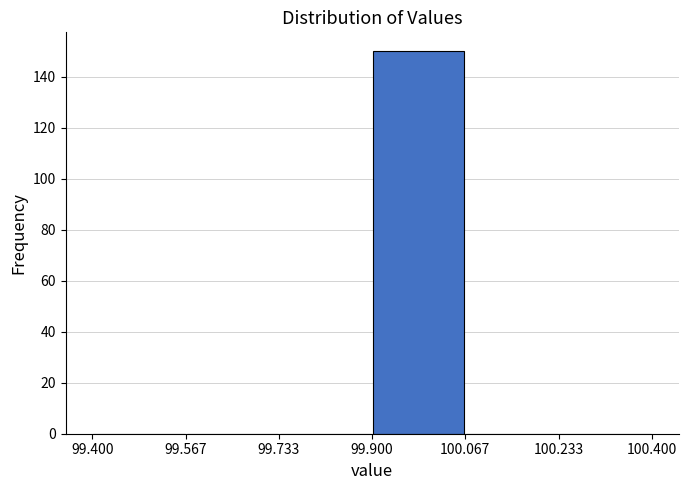

Reading left to right, transcribe this chart: for each bar, give the range it covers on the x-axis and its height. The values are not printed on the chart, so give them approximately, as read against the axis.

99.400 to 99.567: 0
99.567 to 99.733: 0
99.733 to 99.900: 0
99.900 to 100.067: 150
100.067 to 100.233: 0
100.233 to 100.400: 0